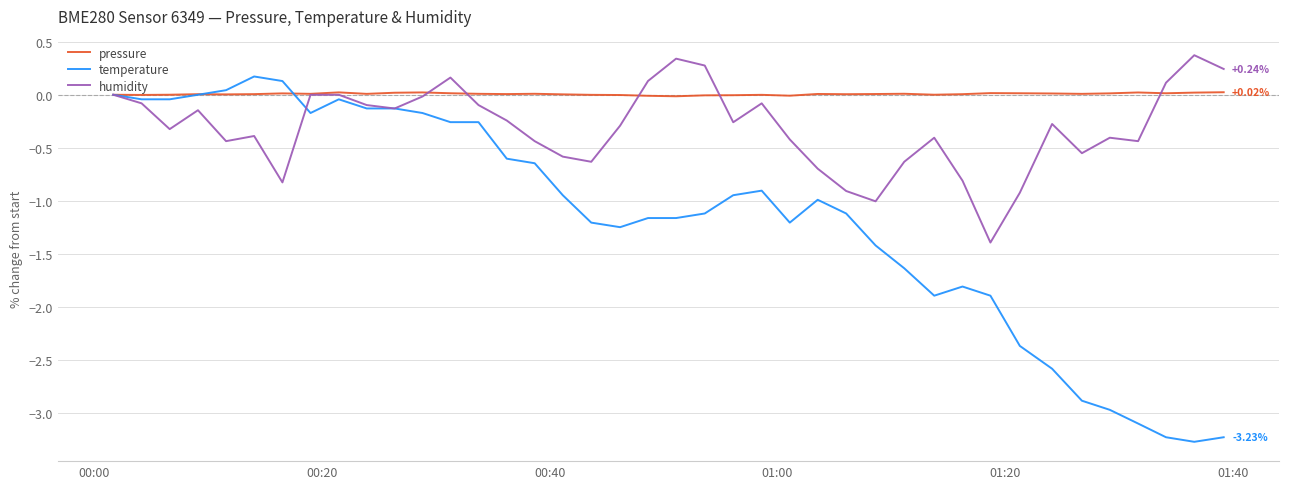

How many series are shown in this chart?

3